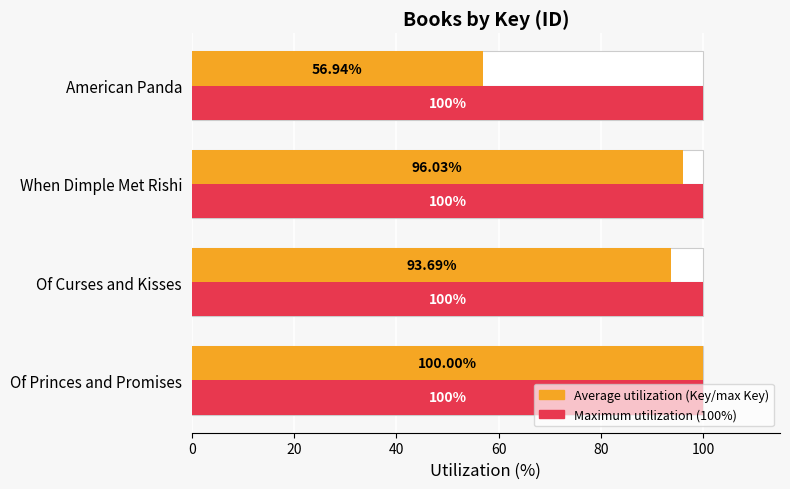

At how many categories does at least one series exceed 6?

4